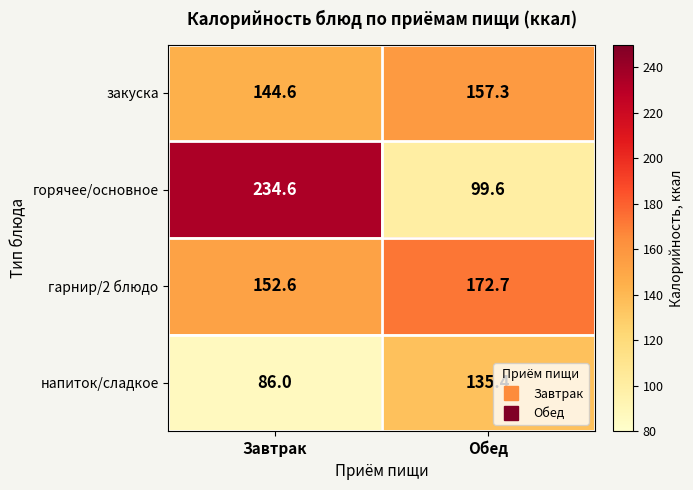

The горячее/основное series shows 99.6 at Обед. True or false?

True